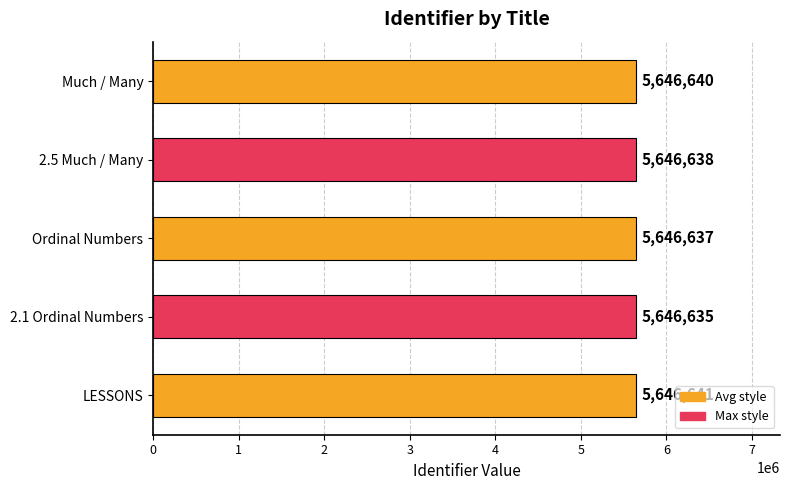

List the labels in order of value, largest first.

LESSONS, Much / Many, 2.5 Much / Many, Ordinal Numbers, 2.1 Ordinal Numbers